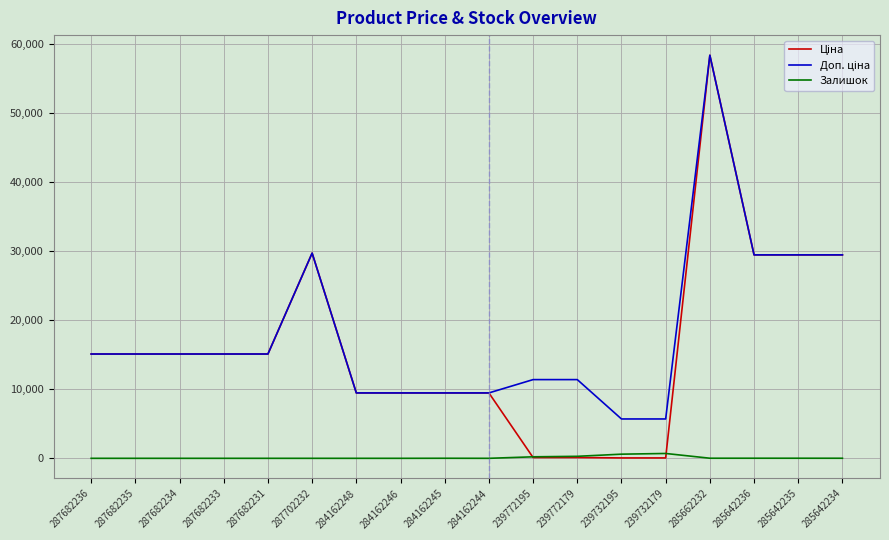

What is the difference between the maximum and minimum values in the Залишок series?

702.0